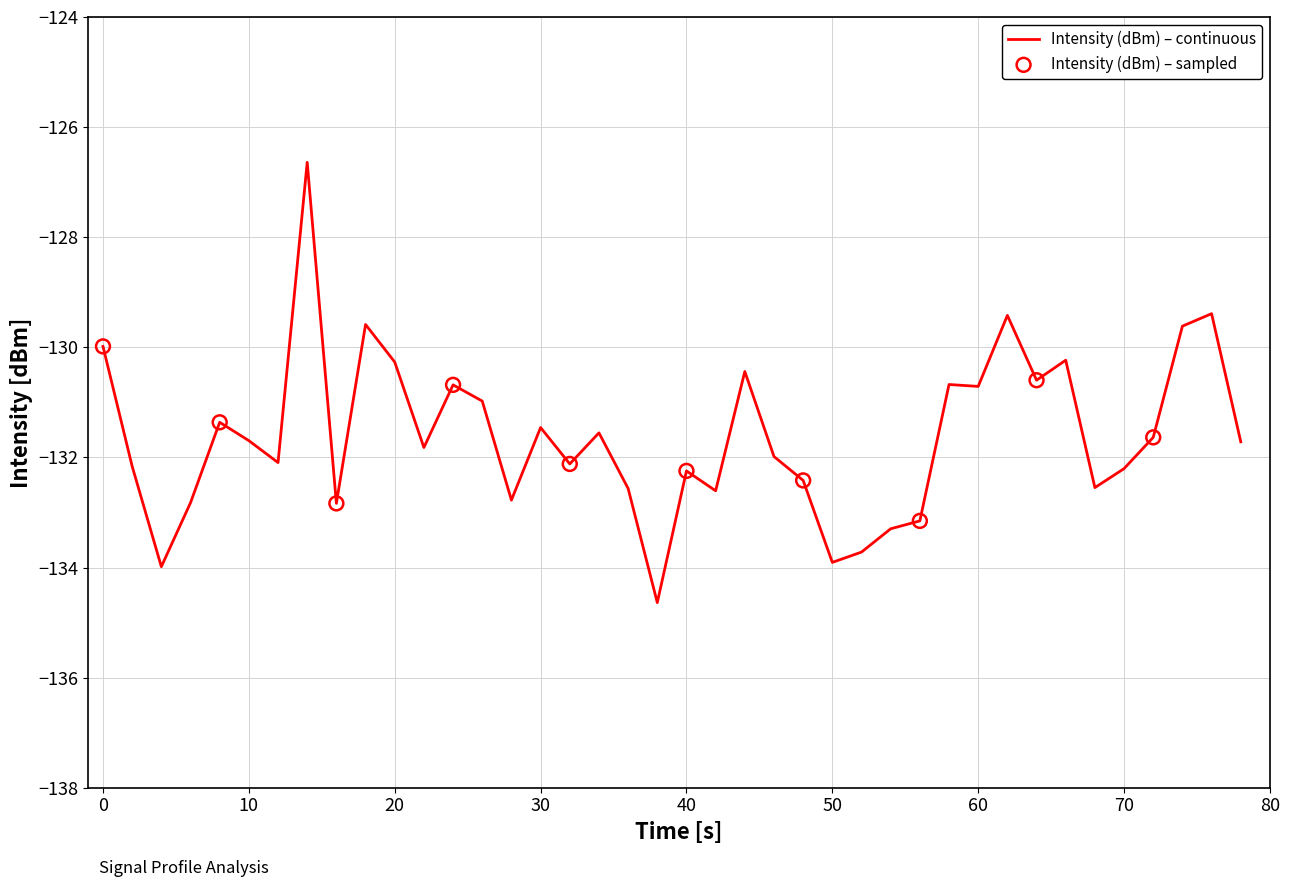

What is the difference between the maximum and minimum values?

8.0